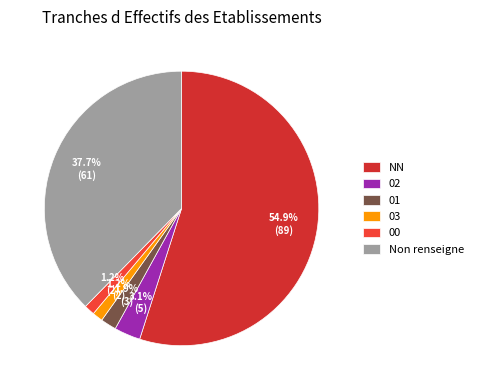

How many slices are in this pie chart?

6